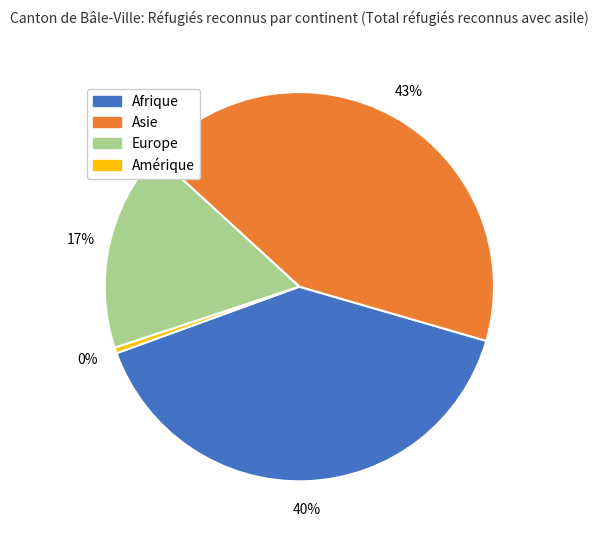

Do Europe and Afrique together represent more than half of the pie?

Yes